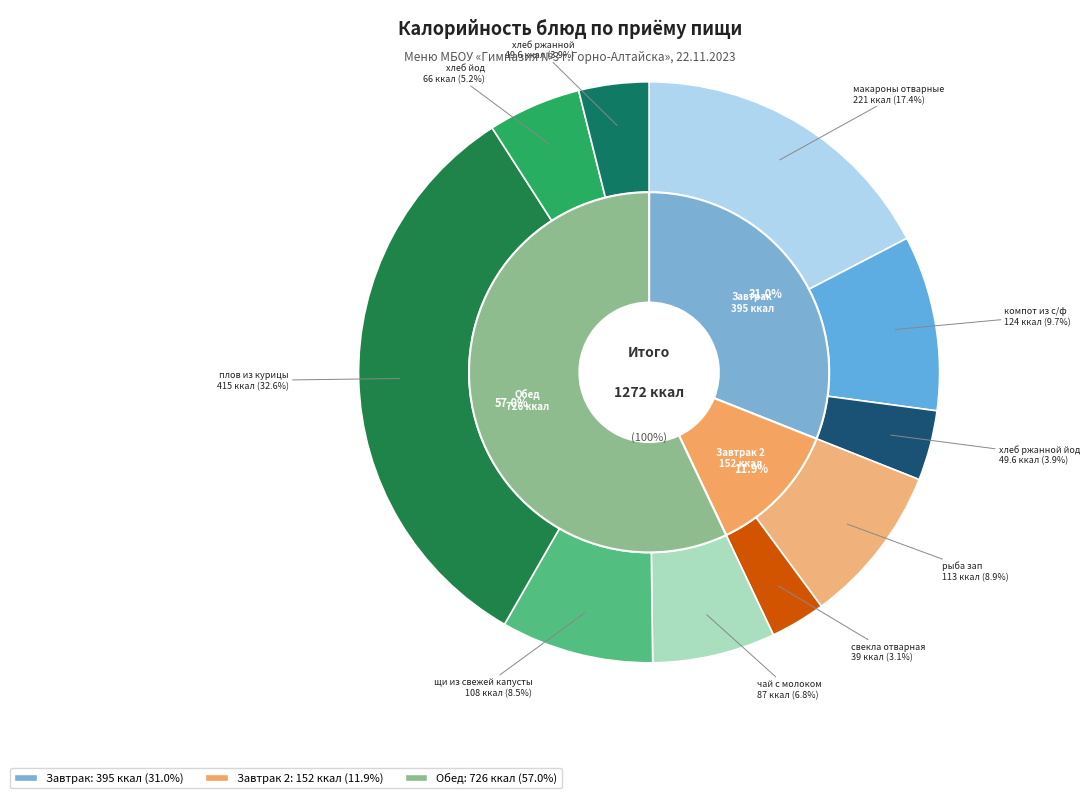

What is the change in value from макароны отварные to рыба зап?

-108.0